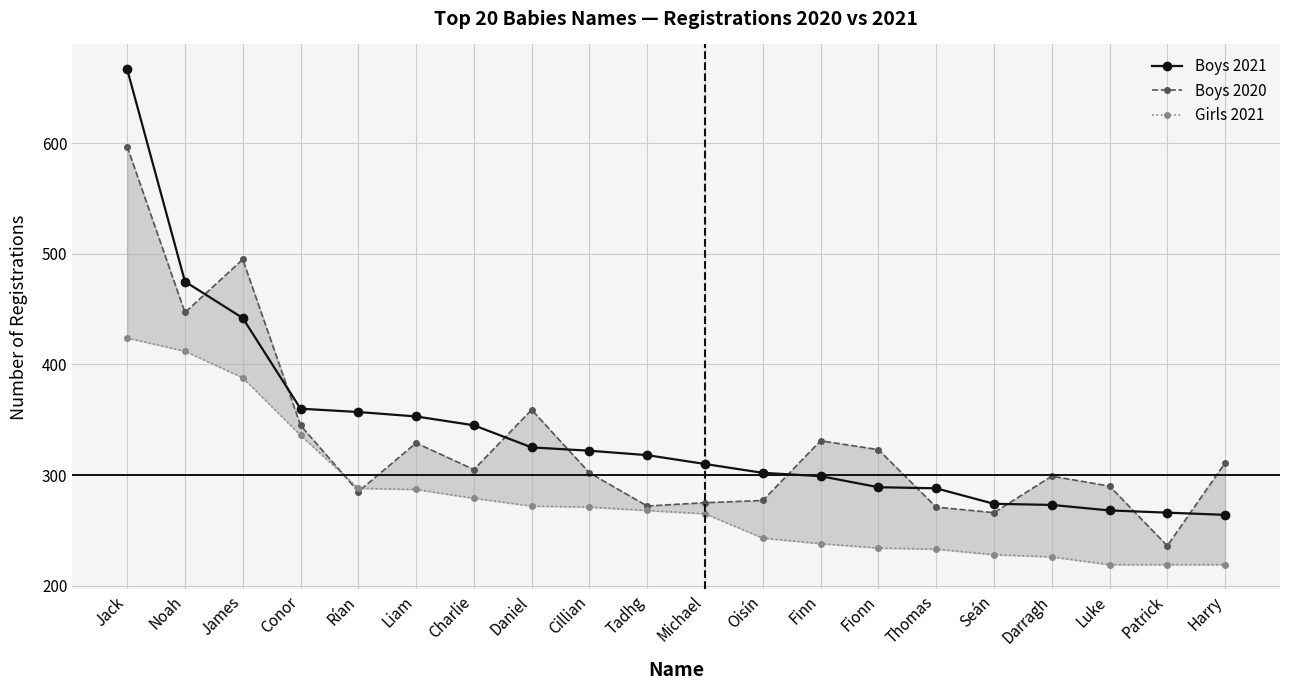

How many lines are shown in the chart?

3